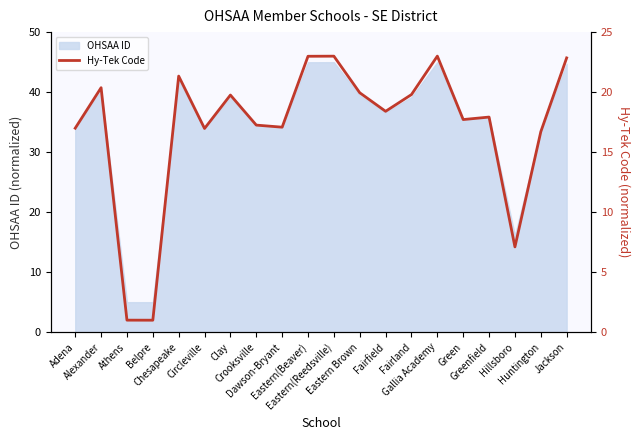

Which category has the lowest value across all series?

Belpre